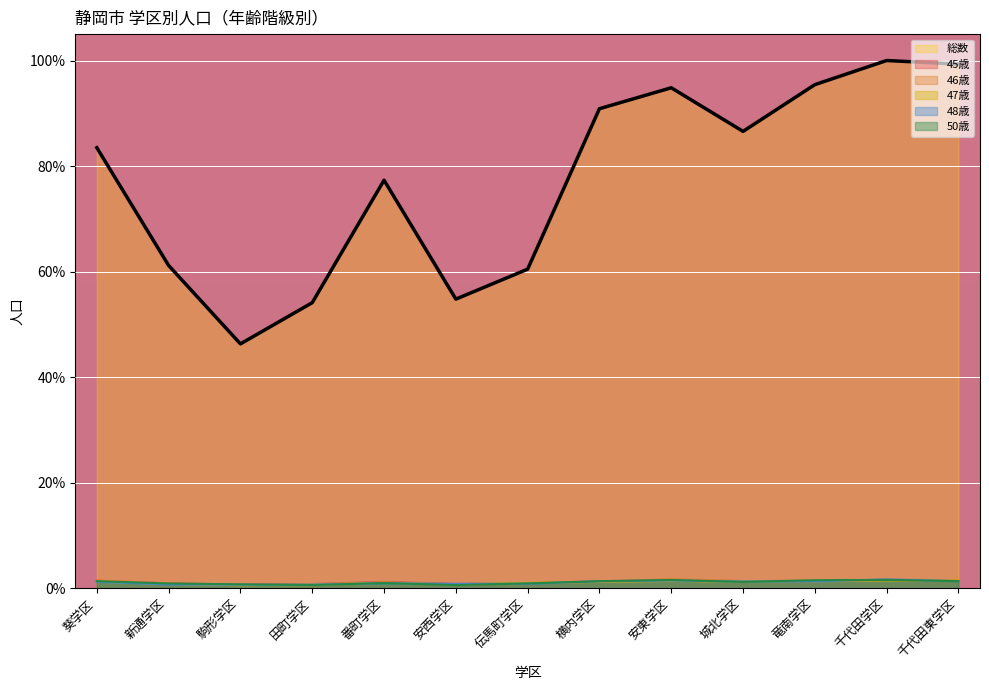

True or false: 45歳 and 総数 cross at least once.

False